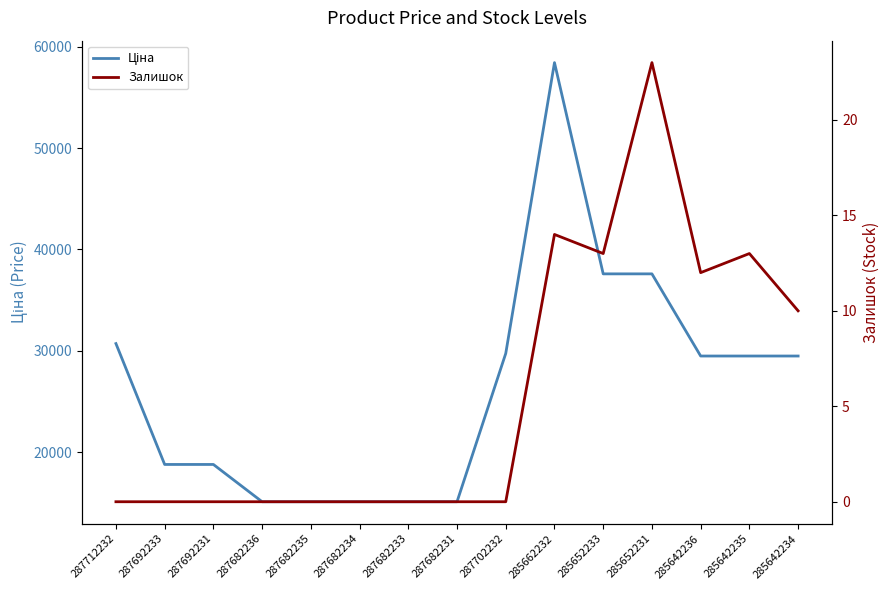

In Ціна, how many points are higher than both neighbors (excluding endpoints)?

1